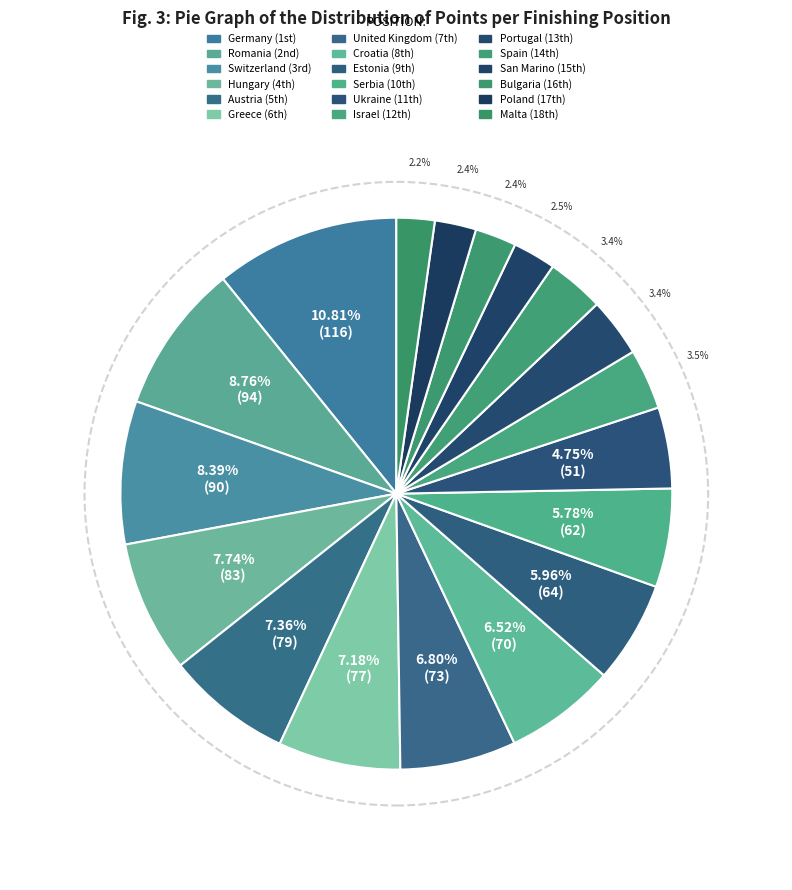

How many slices are in this pie chart?

18